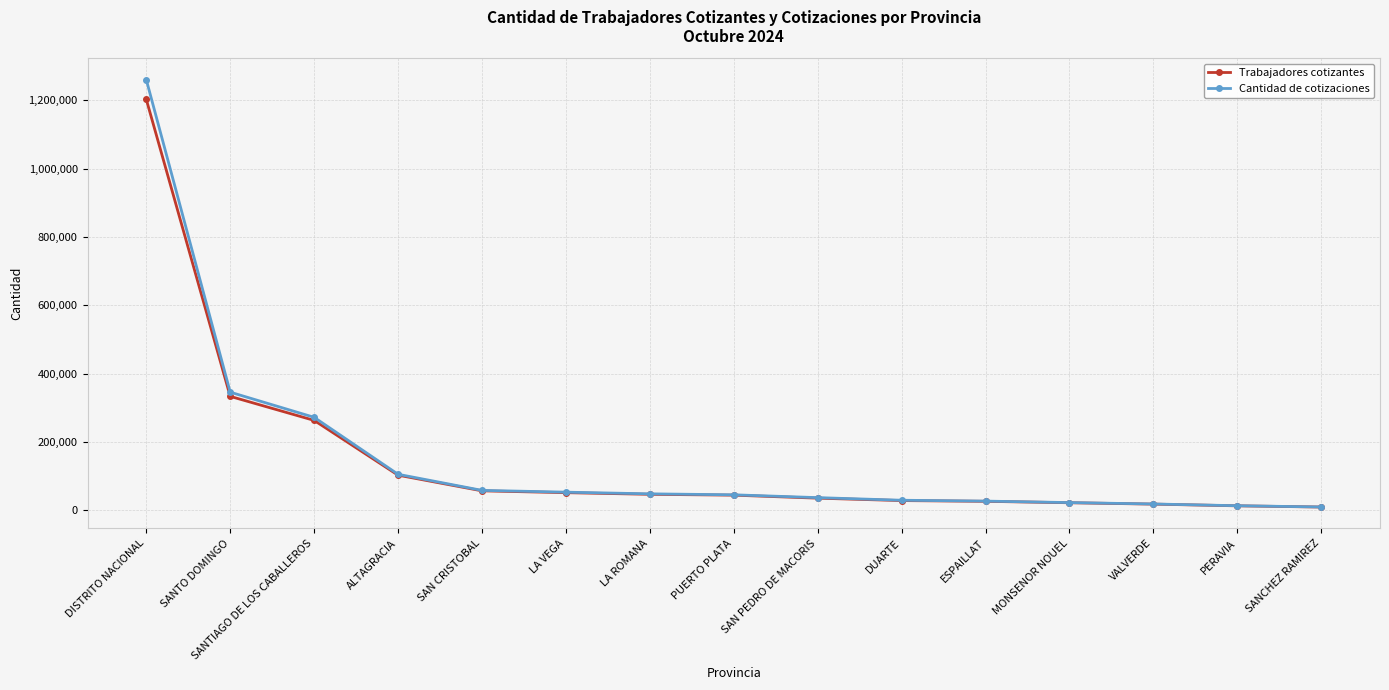

What is the spread (max minus min) of values at SANTO DOMINGO?

12294